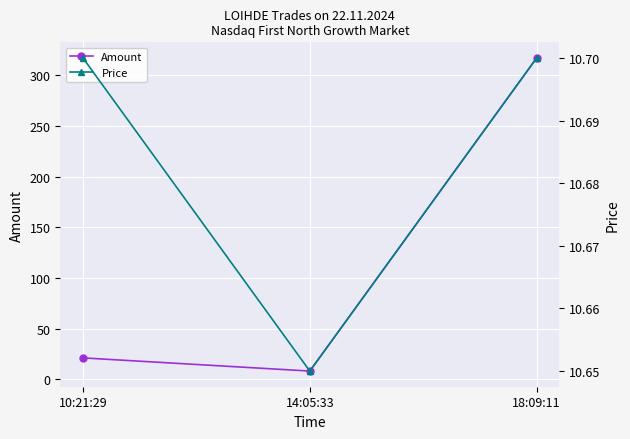

List the series in order of their peak value, lowest first.

Price, Amount